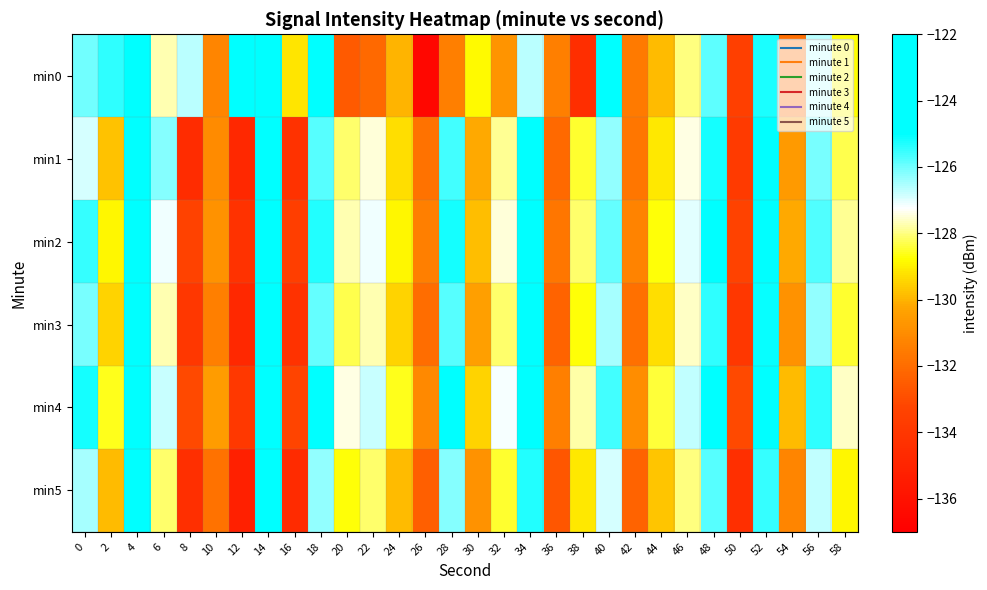

Reading right to left, what are all the values shown in this chart?

min0: 58=-128.7	56=-126.6	54=-131.9	52=-125.3	50=-133.5	48=-125.8	46=-128.0	44=-129.9	42=-131.6	40=-124.2	38=-134.4	36=-131.4	34=-126.6	32=-130.7	30=-128.8	28=-131.4	26=-136.6	24=-130.0	22=-132.1	20=-132.6	18=-123.0	16=-129.2	14=-124.4	12=-123.9	10=-131.2	8=-126.6	6=-127.7	4=-123.1	2=-125.4	0=-126.0
min1: 58=-128.3	56=-126.1	54=-130.6	52=-124.9	50=-133.8	48=-125.2	46=-127.4	44=-129.1	42=-131.7	40=-126.3	38=-128.5	36=-132.1	34=-124.7	32=-127.9	30=-130.2	28=-125.6	26=-131.8	24=-129.3	22=-127.5	20=-128.1	18=-125.8	16=-134.2	14=-122.9	12=-134.8	10=-131.0	8=-134.6	6=-126.2	4=-124.3	2=-129.8	0=-126.9
min2: 58=-127.9	56=-125.7	54=-130.2	52=-124.5	50=-133.4	48=-124.8	46=-127.0	44=-128.7	42=-131.3	40=-125.9	38=-128.1	36=-131.7	34=-124.3	32=-127.5	30=-129.8	28=-125.2	26=-131.4	24=-128.9	22=-127.1	20=-127.7	18=-125.3	16=-133.6	14=-122.5	12=-134.2	10=-130.8	8=-133.4	6=-127.1	4=-123.7	2=-128.9	0=-125.5
min3: 58=-128.5	56=-126.3	54=-130.8	52=-125.1	50=-134.0	48=-125.4	46=-127.6	44=-129.3	42=-131.9	40=-126.5	38=-128.7	36=-132.3	34=-124.9	32=-128.1	30=-130.4	28=-125.8	26=-132.0	24=-129.5	22=-127.7	20=-128.3	18=-125.9	16=-134.2	14=-123.1	12=-134.8	10=-131.4	8=-134.0	6=-127.7	4=-124.3	2=-129.5	0=-126.1
min4: 58=-127.6	56=-125.4	54=-129.9	52=-123.8	50=-133.1	48=-124.5	46=-126.7	44=-128.4	42=-131.0	40=-125.6	38=-127.8	36=-131.4	34=-124.0	32=-127.2	30=-129.5	28=-124.9	26=-131.1	24=-128.6	22=-126.8	20=-127.4	18=-125.0	16=-133.3	14=-122.2	12=-133.9	10=-130.5	8=-133.1	6=-126.8	4=-123.4	2=-128.6	0=-125.2
min5: 58=-128.9	56=-126.7	54=-131.2	52=-125.5	50=-134.4	48=-125.8	46=-128.0	44=-129.7	42=-132.3	40=-126.9	38=-129.1	36=-132.7	34=-125.3	32=-128.5	30=-130.8	28=-126.2	26=-132.4	24=-129.9	22=-128.1	20=-128.7	18=-126.3	16=-134.6	14=-123.5	12=-135.2	10=-131.8	8=-134.4	6=-128.1	4=-124.7	2=-129.9	0=-126.5